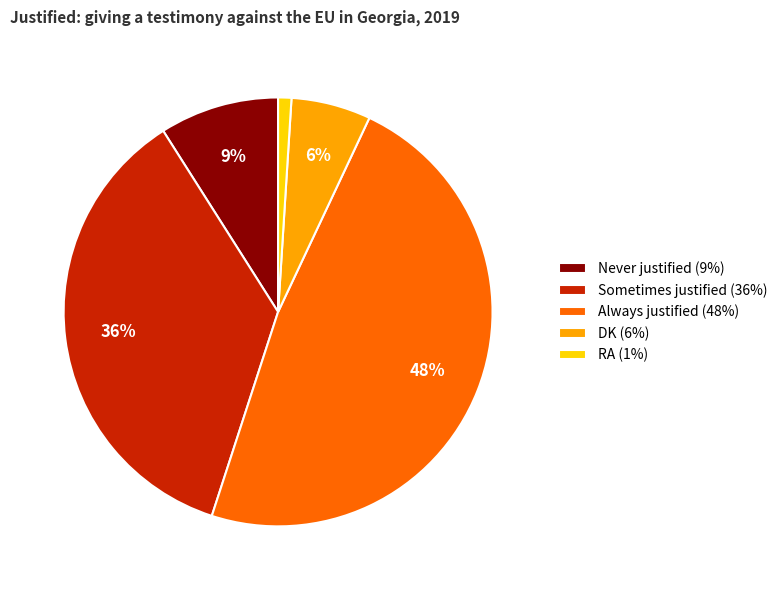

Rank the categories by value from highest to lowest.

Always justified, Sometimes justified, Never justified, DK, RA